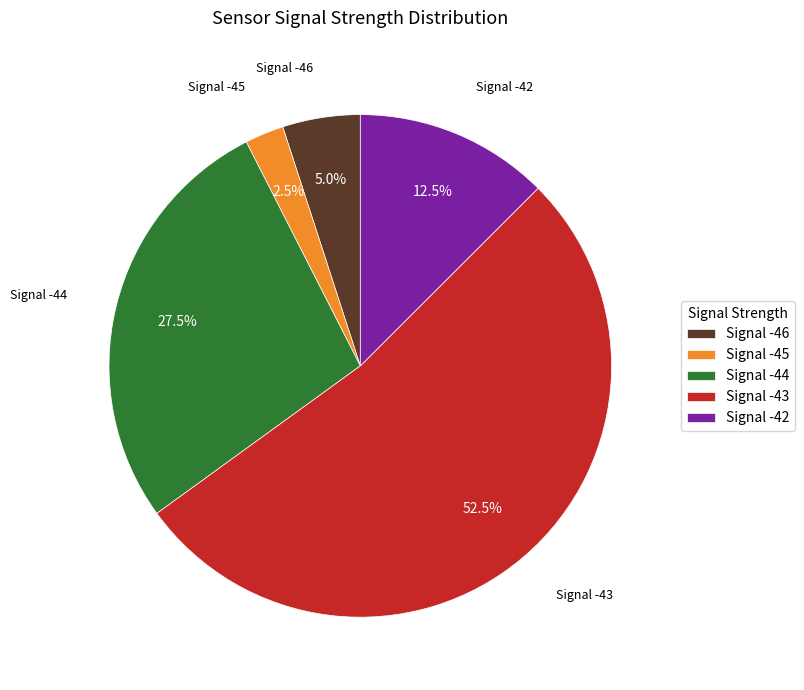

To the nearest percent, what is the average slice percentage?

20%